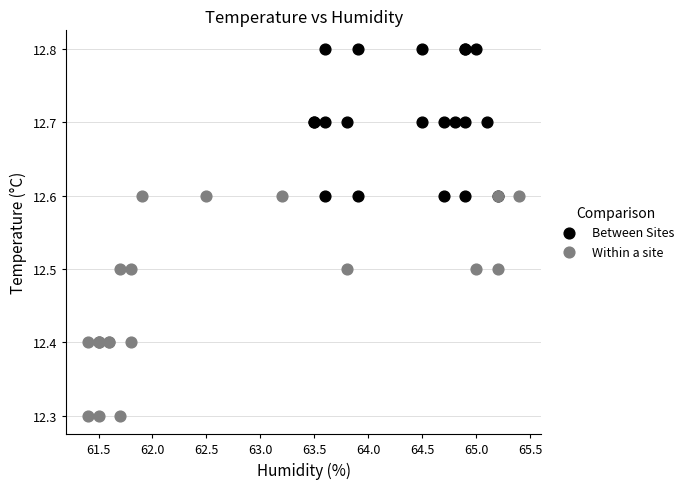

Which series reaches the minimum Y coordinate?

Within a site